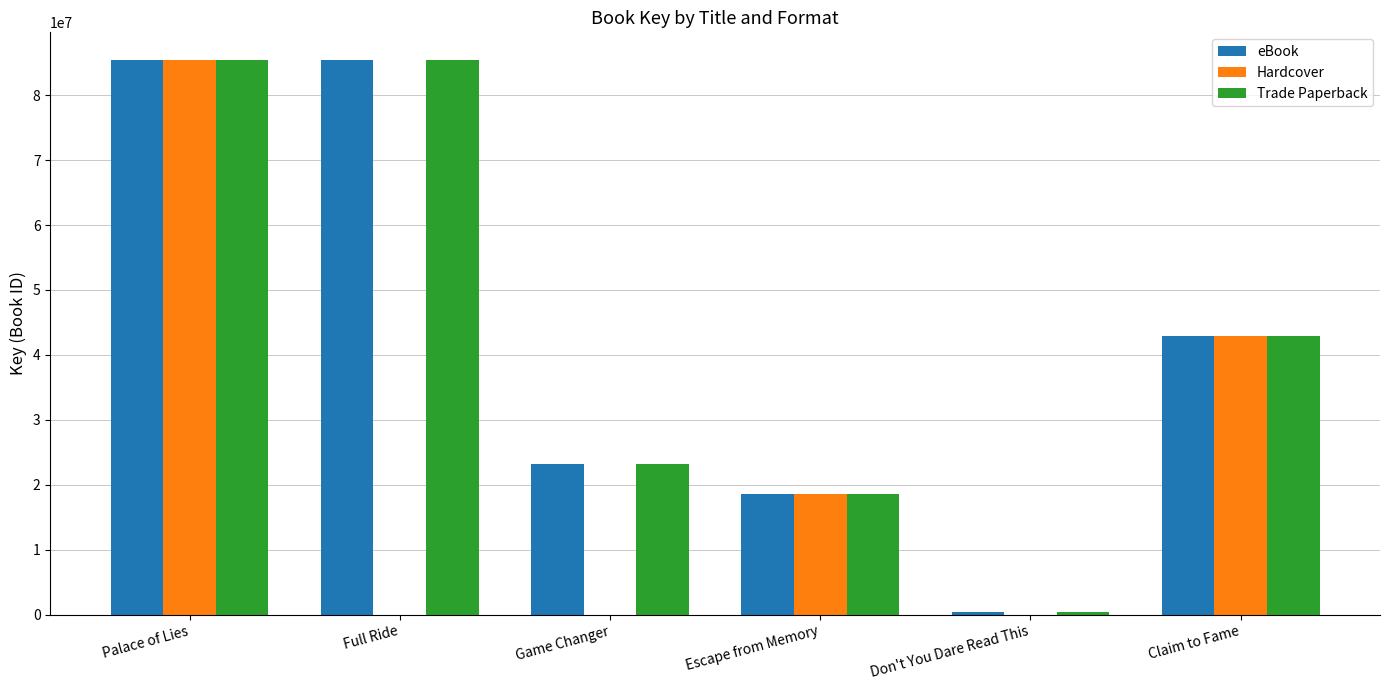

Between Don't You Dare Read This and Claim to Fame, which series saw the biggest shift?

Hardcover